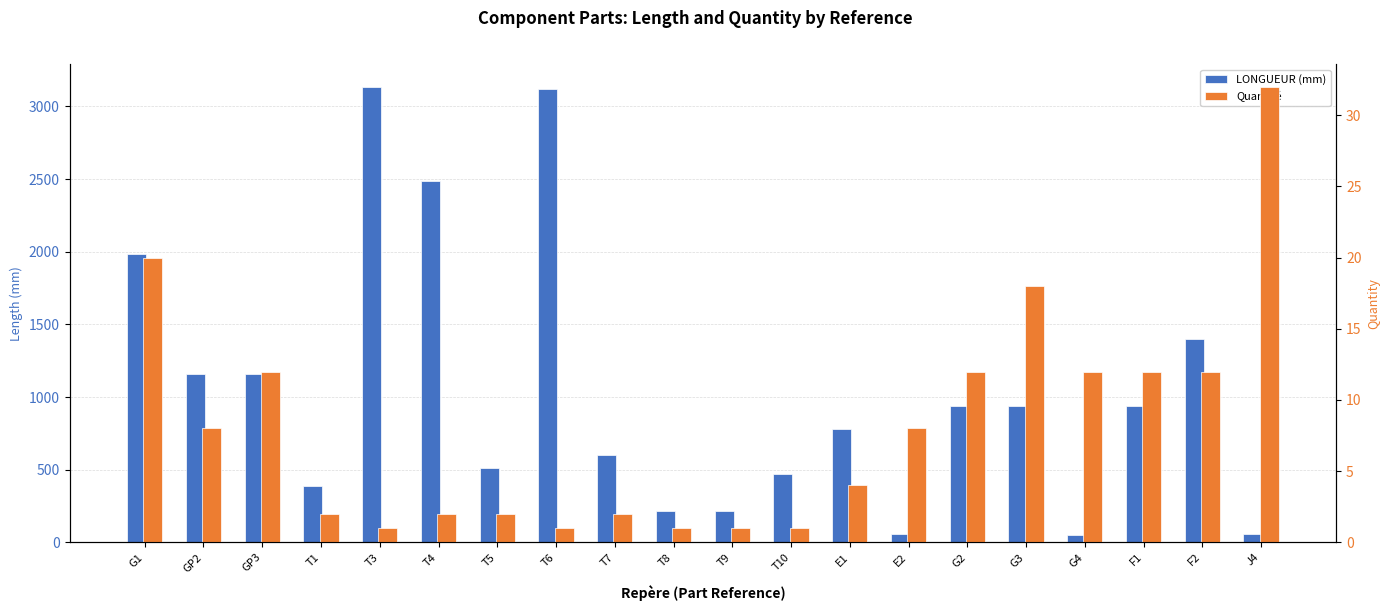

What is the label of the 18th bar from the left?

F1